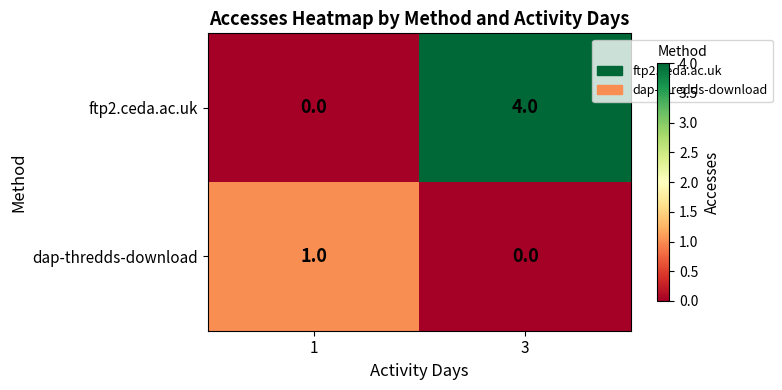

Rank the series at 3 from highest to lowest value.

ftp2.ceda.ac.uk, dap-thredds-download